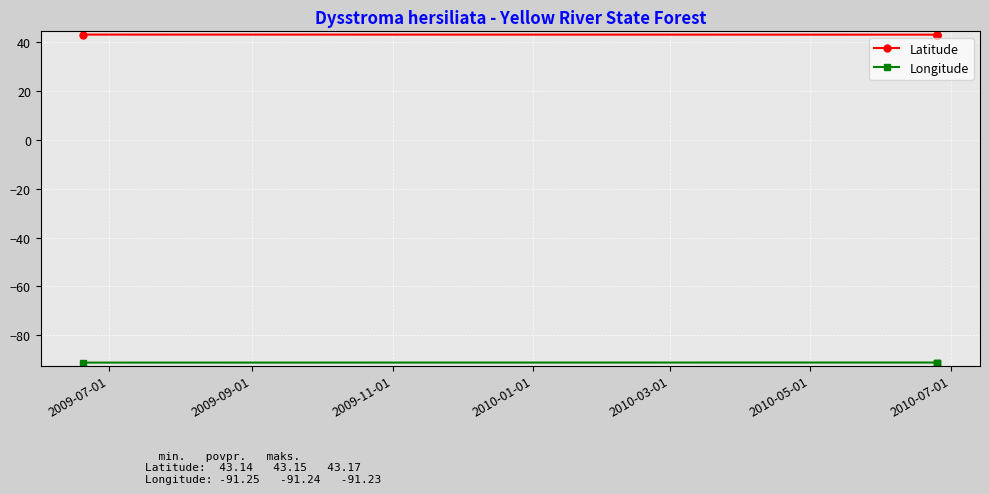

List the series in order of their peak value, lowest first.

Longitude, Latitude